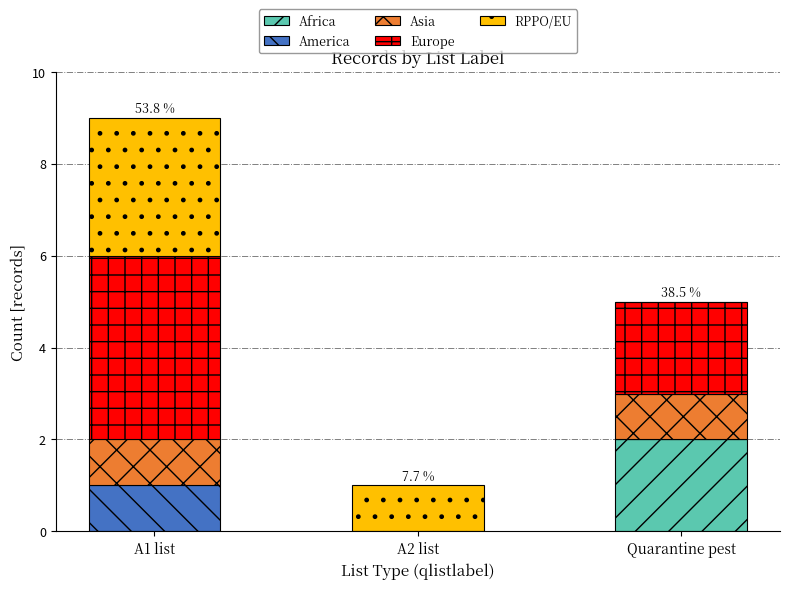

The Africa series shows -1 at A2 list. True or false?

False